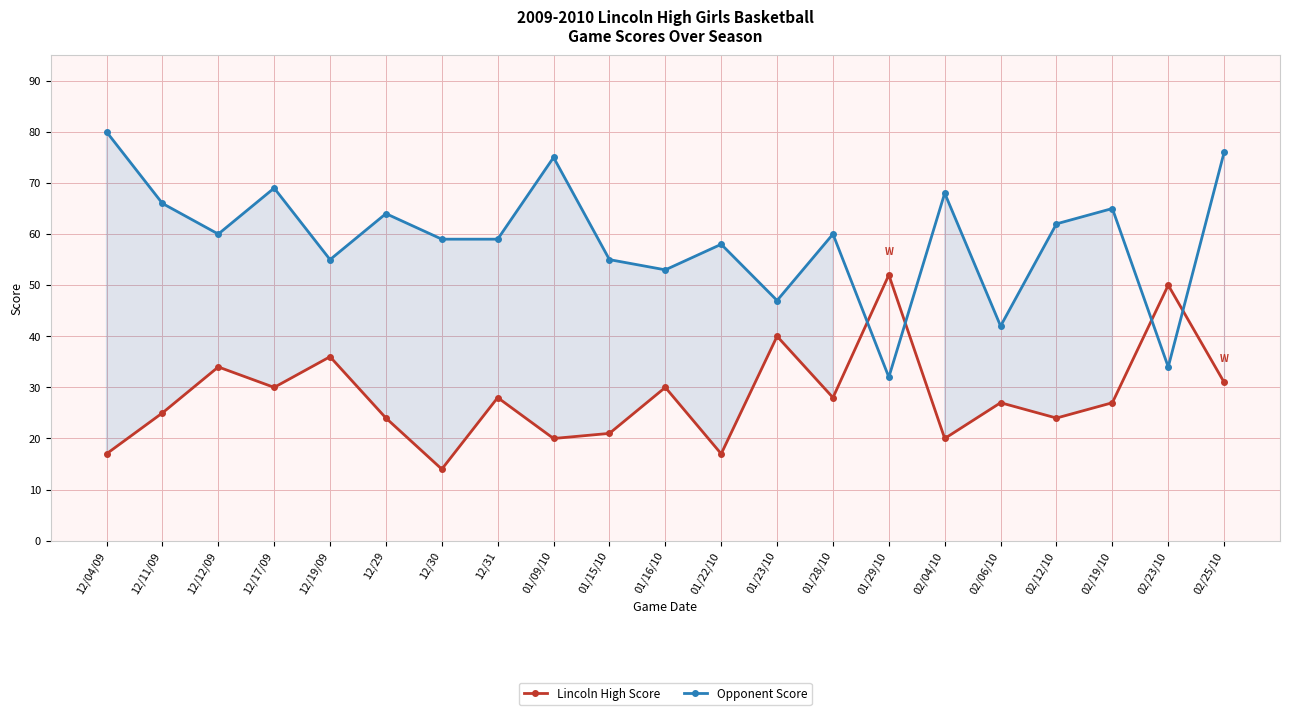

What is the label of the 2nd point from the left?

12/11/09